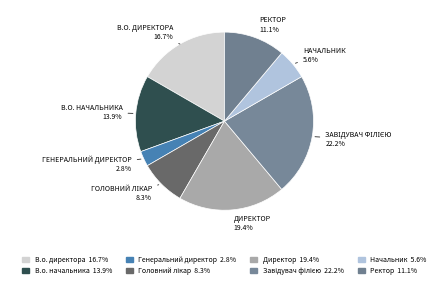

To the nearest percent, what is the difference between the largest and smallest slice percentages?

19%